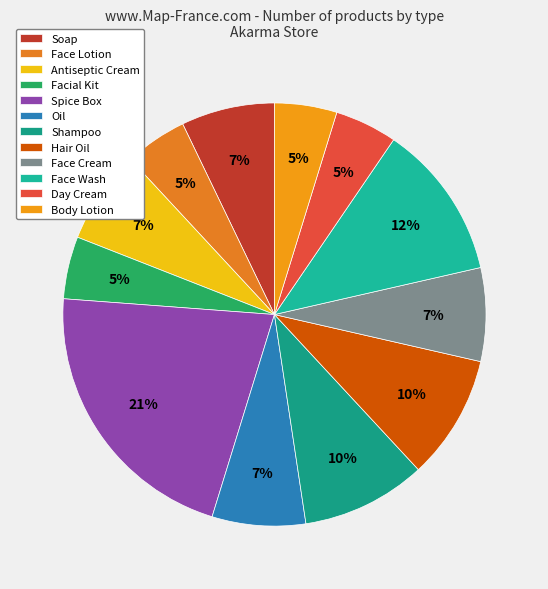

Which category has the smallest portion of the pie?

Face Lotion